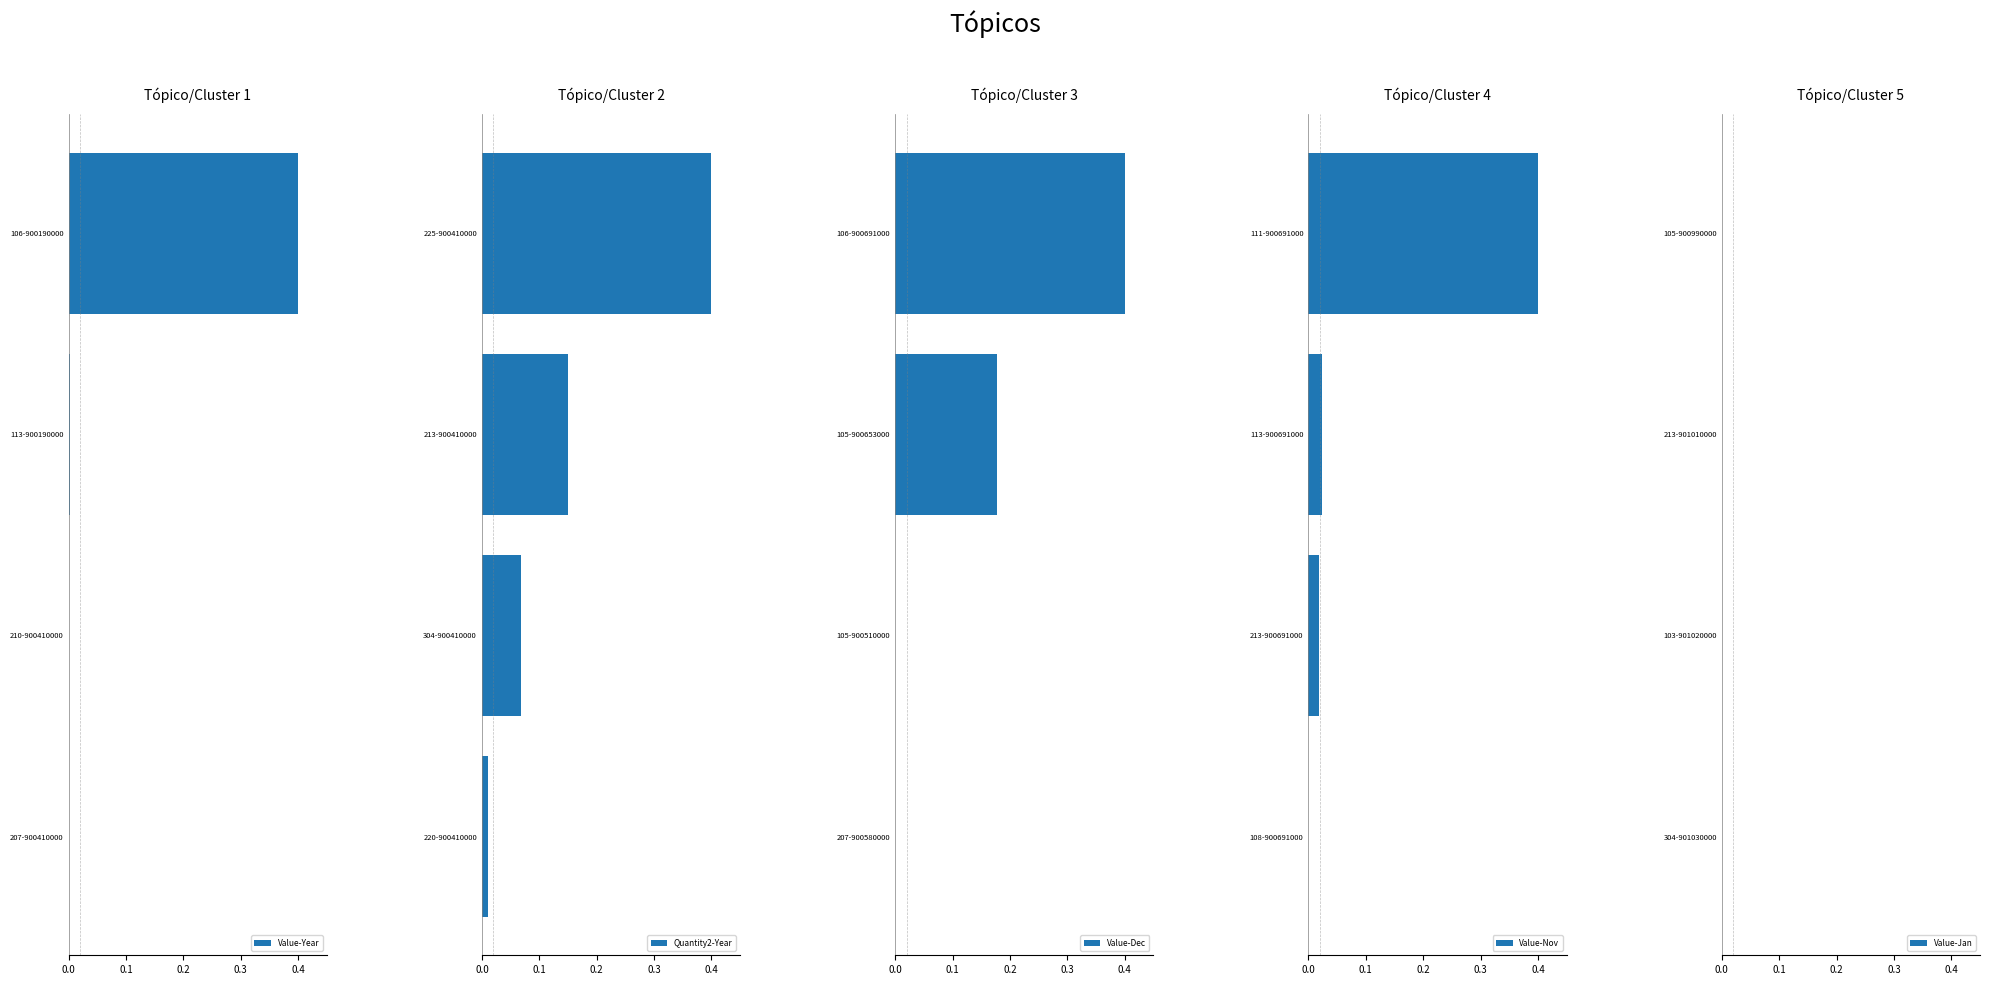

What is the value of the Value-Year bar at the 1st from the left?

0.4